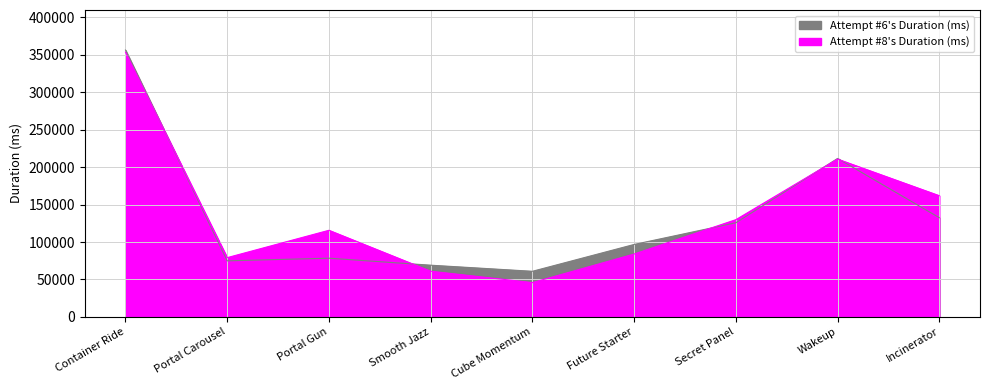

Is the value of Attempt #6's Duration (ms) at Smooth Jazz greater than the value of Attempt #8's Duration (ms) at Secret Panel?

No